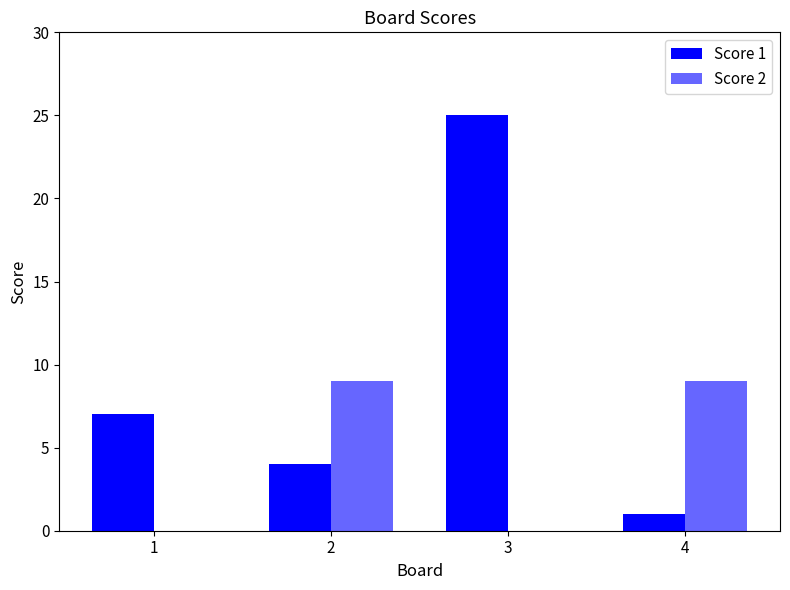

Reading left to right, list all the values displayed in this chart.

Score 1: 1=7	2=4	3=25	4=1
Score 2: 1=0	2=9	3=0	4=9